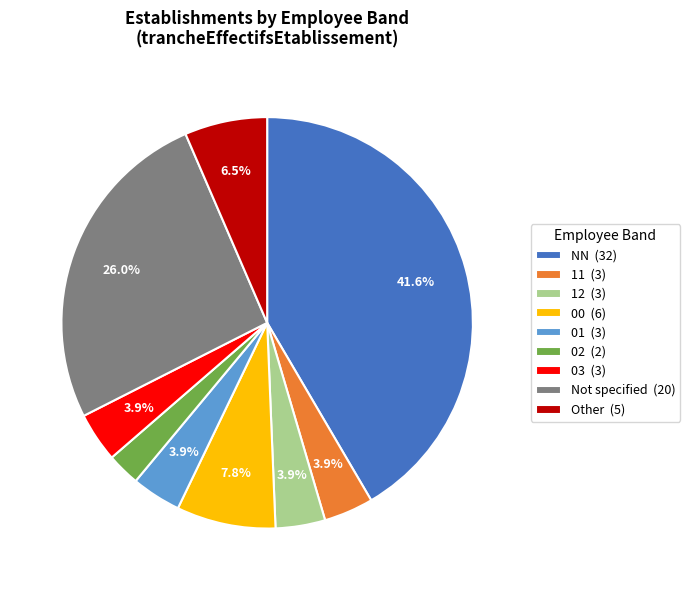

Between Other (5) and 01 (3), which is larger?

Other (5)